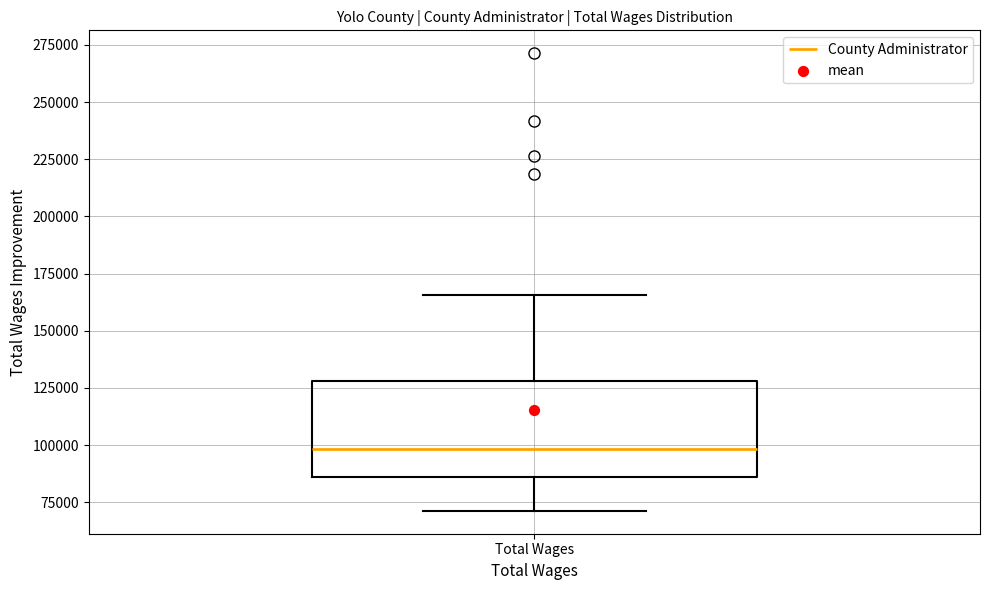

Transcribe this box plot: give where the median line is, the range the box spans, and where the two whiskers end, as read against the y-axis. The values are not printed on the chart, so give them approximately, as read against the axis.

median 100000, box 85000 to 130000, whiskers 70000 to 165000